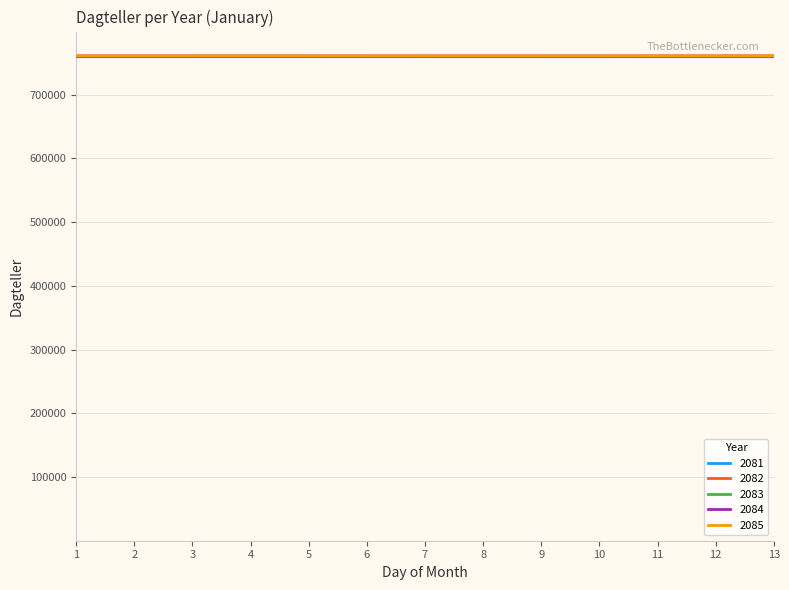

What is the total value across all series at 10?

3802236